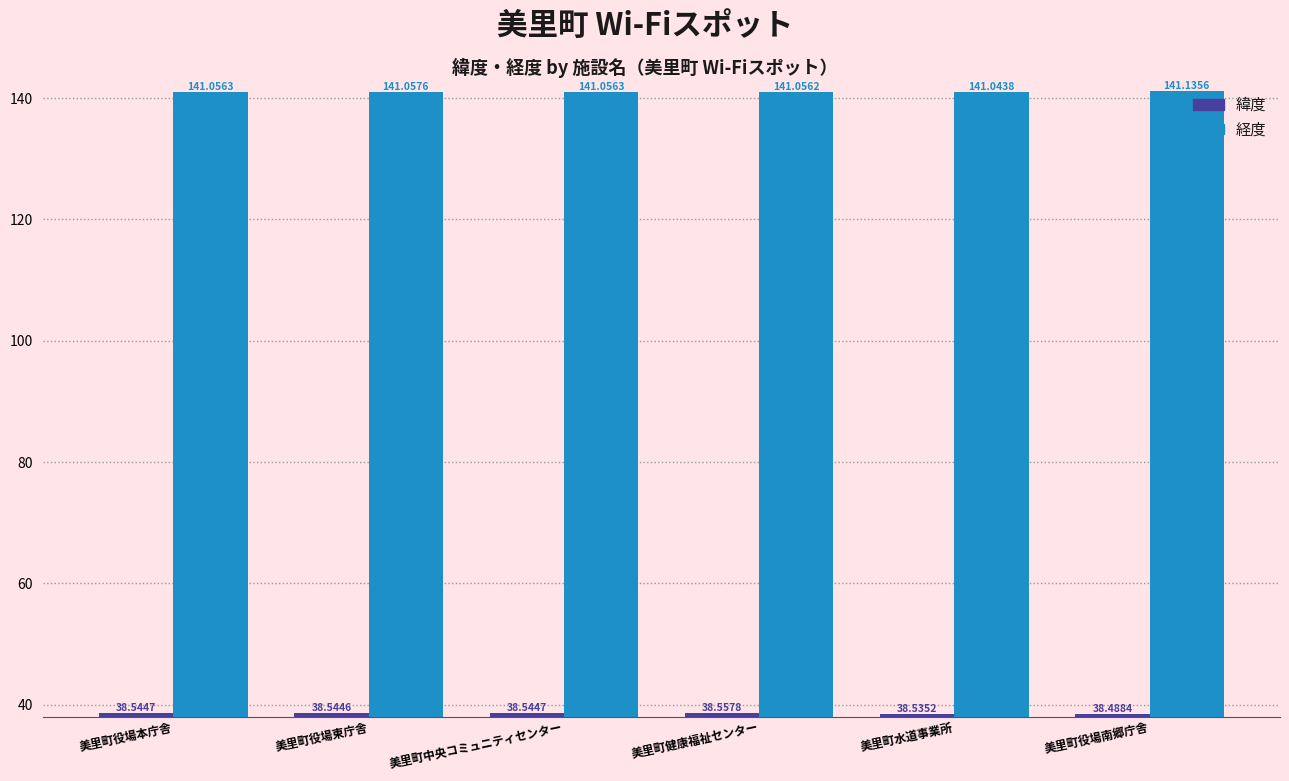

What are all the series names shown in the legend?

緯度, 経度